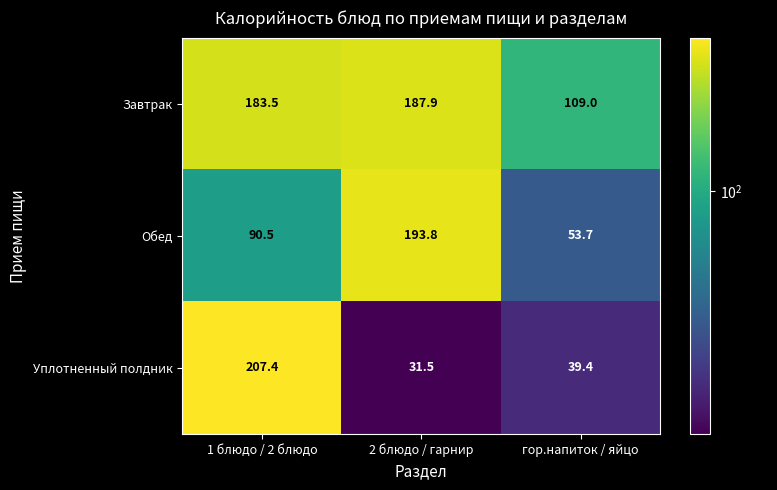

What is the smallest value displayed?

31.5